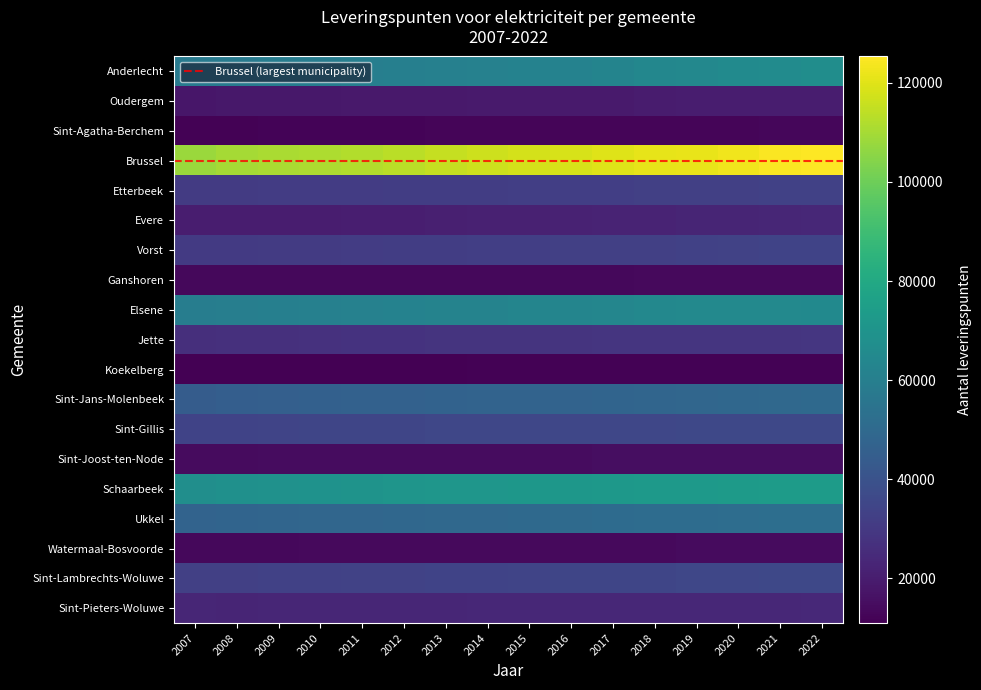

What is the difference between the highest and lowest values at 2011?

100978